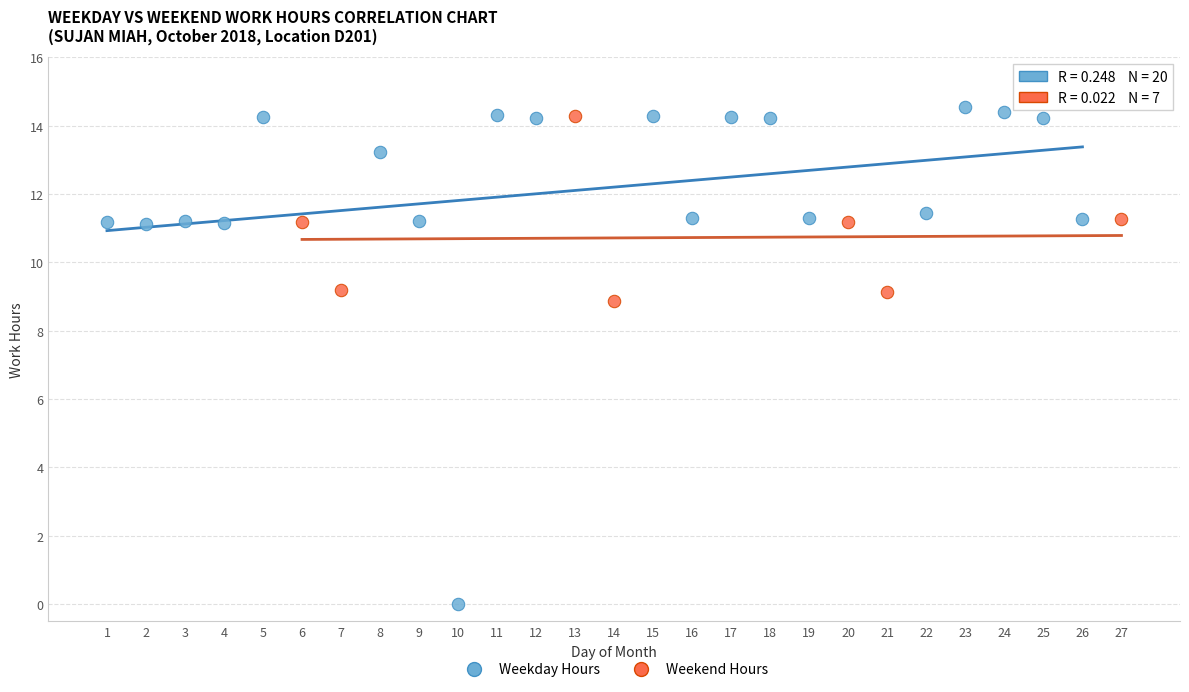

Which series has the largest Y range (max minus min)?

Weekday Hours